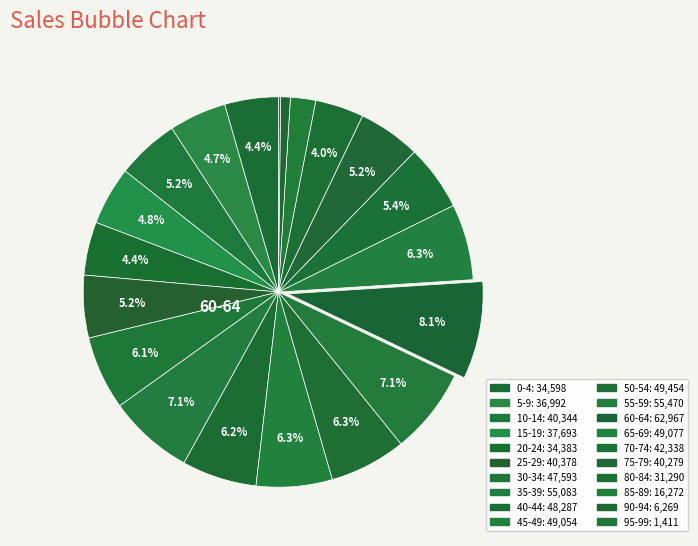

Is it true that 50-54 is 6% of the pie?

True